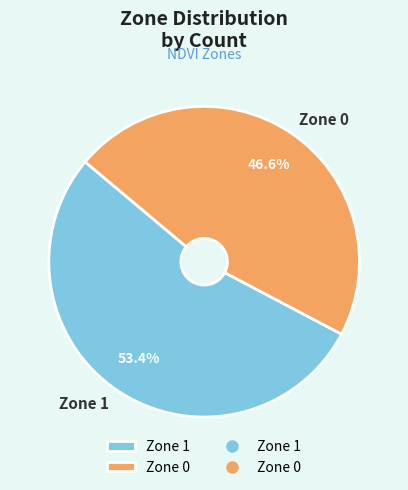

Is the sum of Zone 0 and Zone 1 greater than half?

Yes